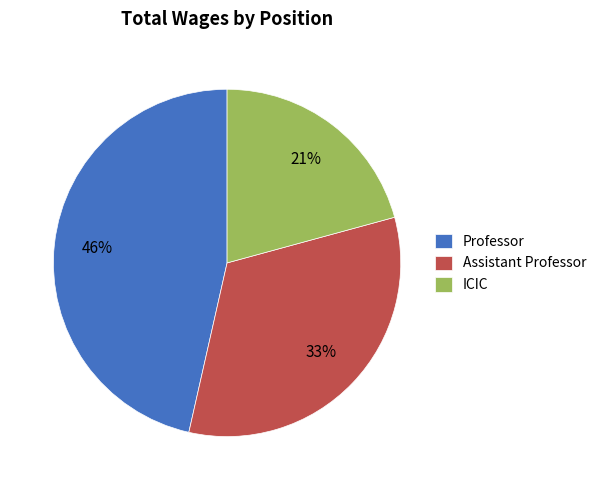

Which category has the smallest portion of the pie?

ICIC